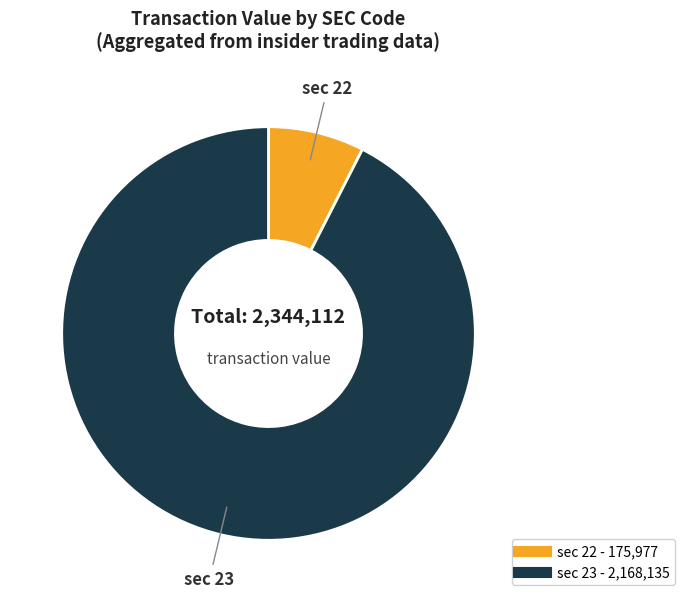

Does any single category account for the majority?

Yes